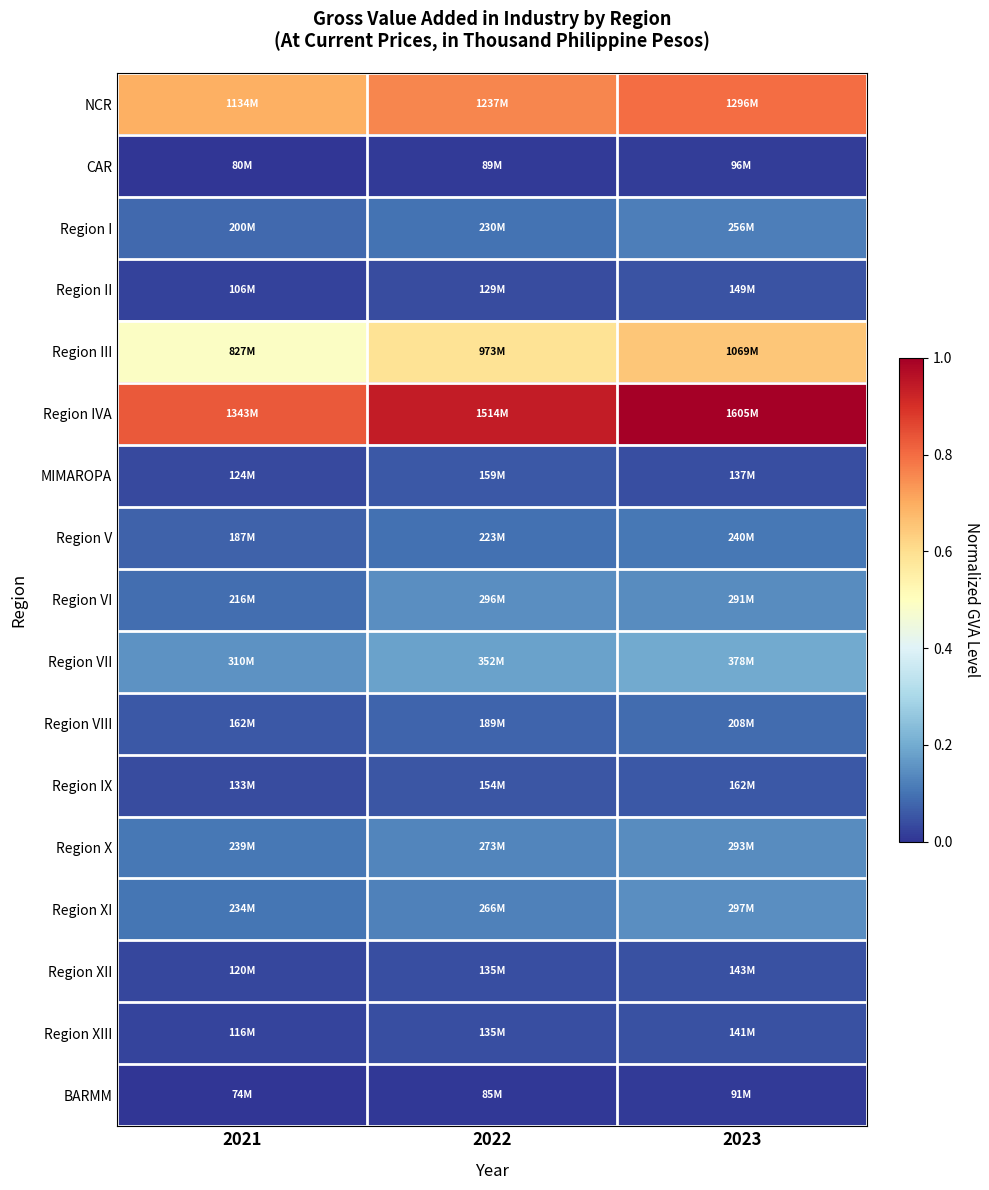

Which series has the largest total across all categories?

Region IVA